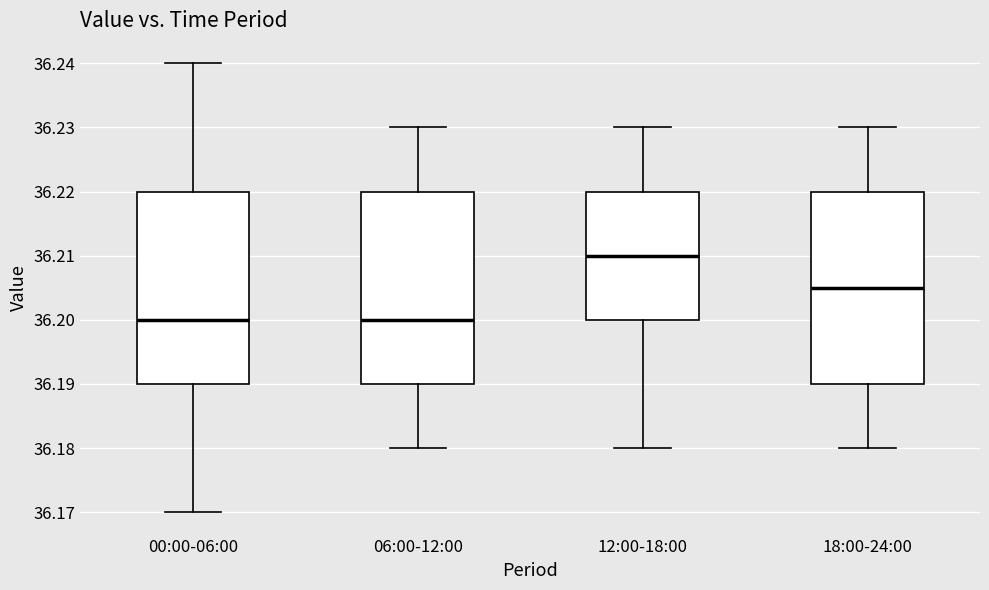

Reading left to right, transcribe this box plot: for each box, give where its median line is, the range the box spans, and where its two whiskers end, as read against the y-axis. The values are not printed on the chart, so give them approximately, as read against the axis.

00:00-06:00: median 36.200, box 36.190 to 36.220, whiskers 36.170 to 36.240
06:00-12:00: median 36.200, box 36.190 to 36.220, whiskers 36.180 to 36.230
12:00-18:00: median 36.210, box 36.200 to 36.220, whiskers 36.180 to 36.230
18:00-24:00: median 36.205, box 36.190 to 36.220, whiskers 36.180 to 36.230